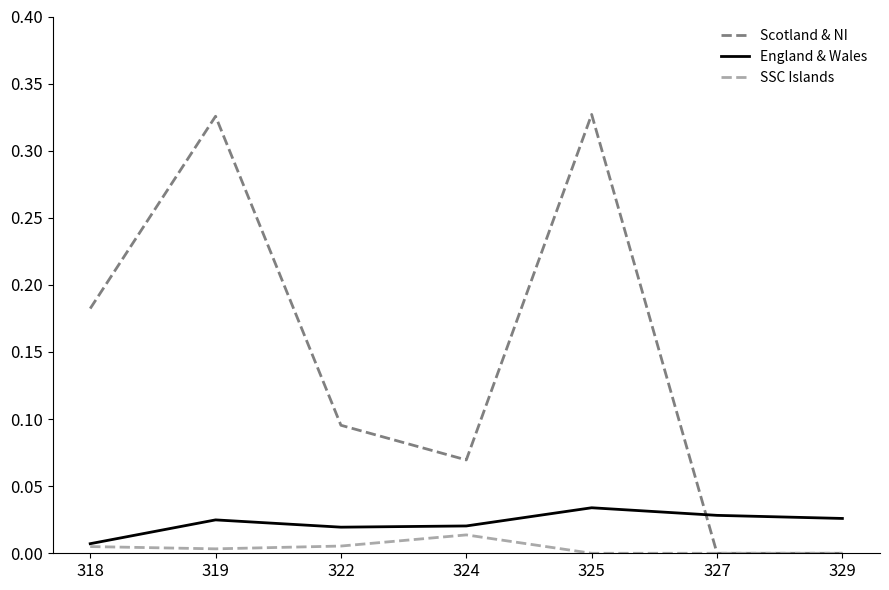

Is it true that SSC Islands equals 0.0 at 325?

True